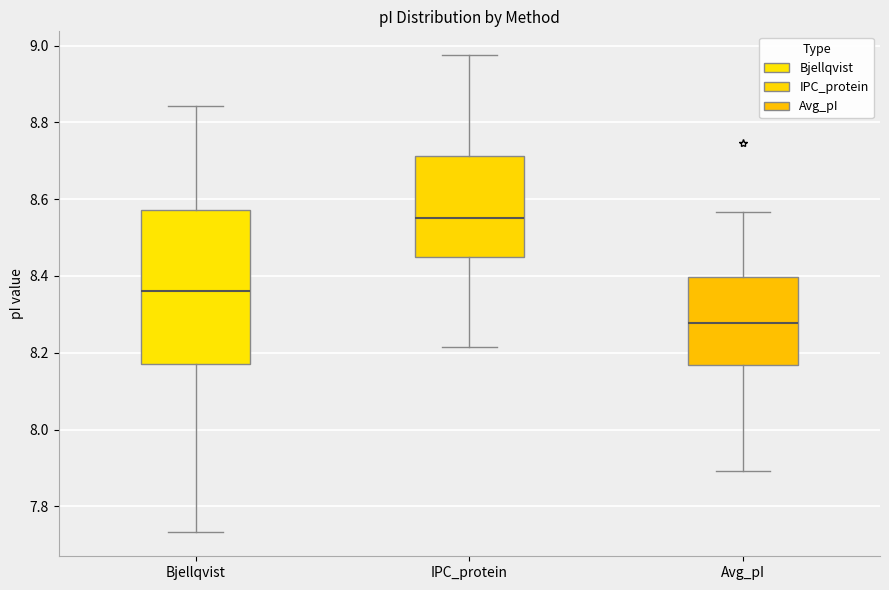

Which box is the tallest, from its lower edge to its upper edge?

Bjellqvist